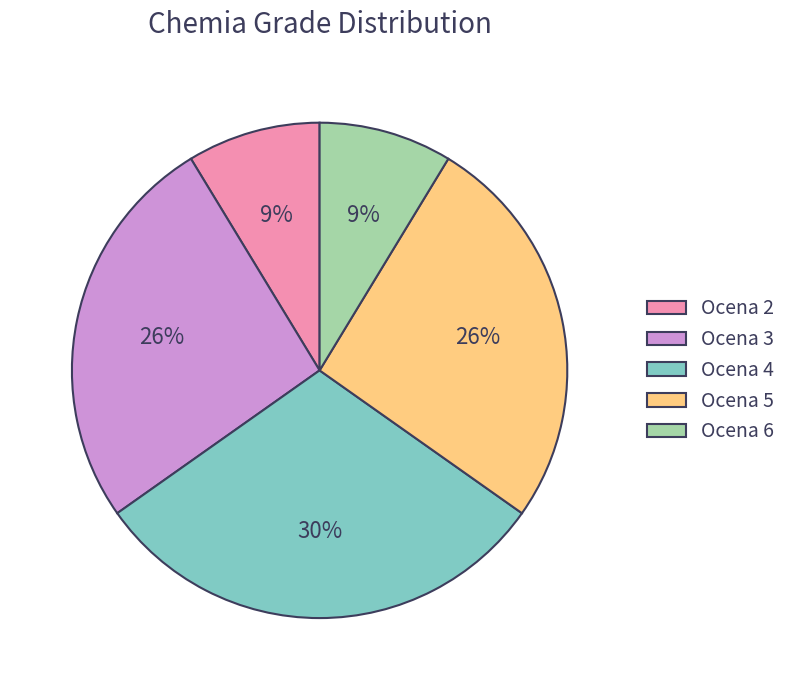

Which has a higher value, Ocena 5 or Ocena 6?

Ocena 5